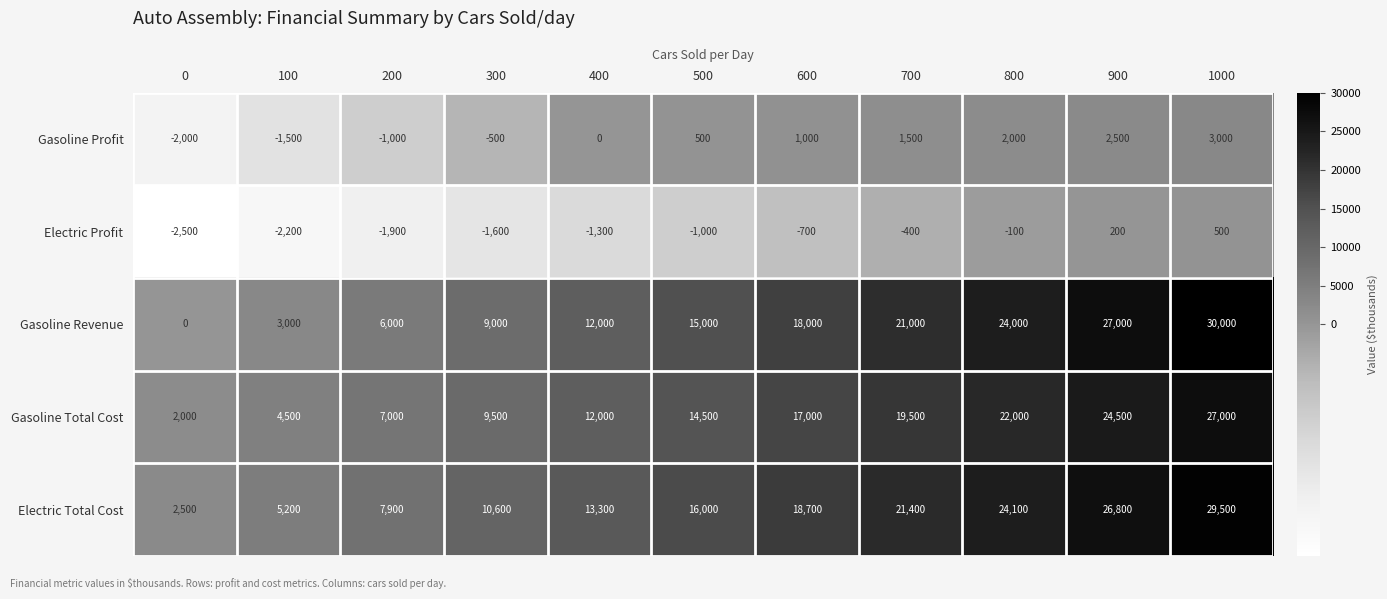

Which series has the largest range (max minus min)?

Gasoline Revenue